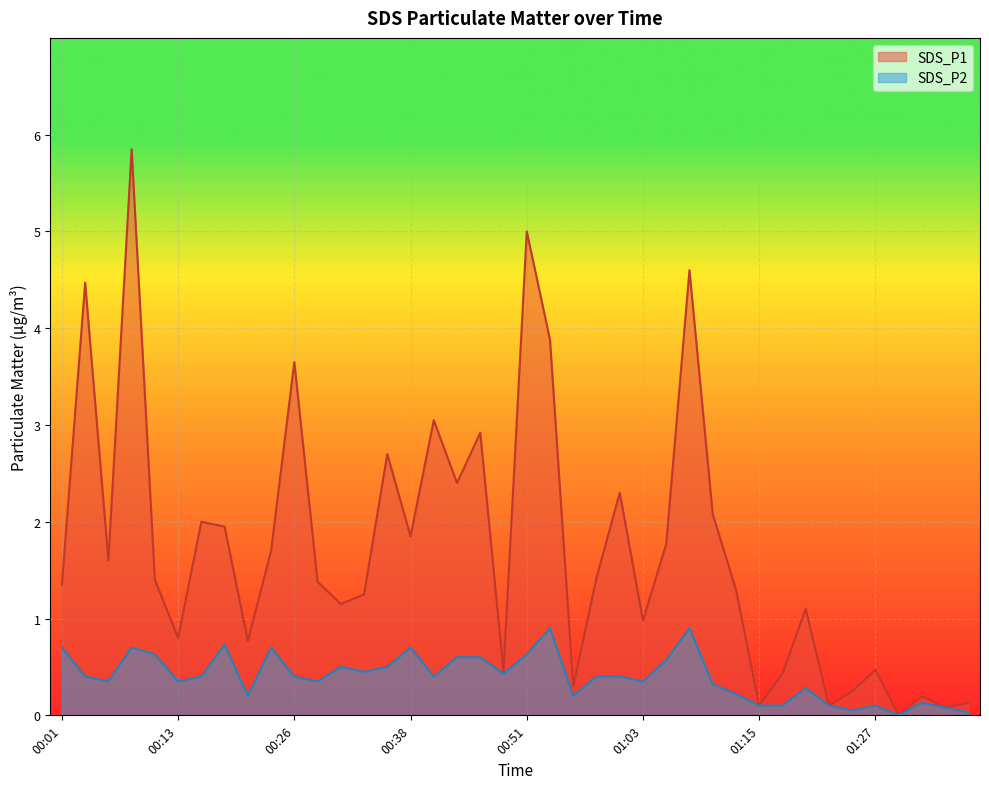

How many interior local peaks does the SDS_P2 series have?

10